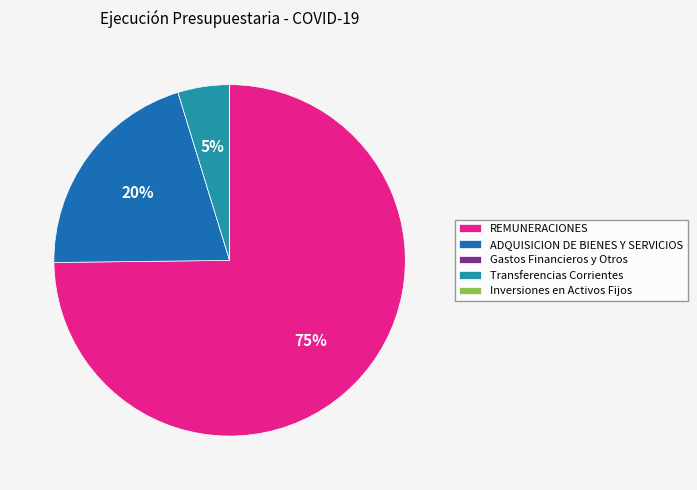

Which slice is the largest?

REMUNERACIONES